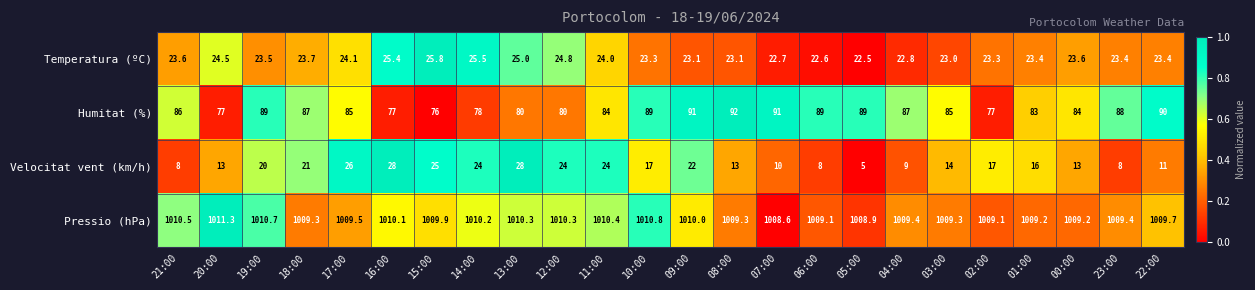

At 04:00, list the series in order from largest to smallest.

Pressio (hPa), Humitat (%), Temperatura (ºC), Velocitat vent (km/h)